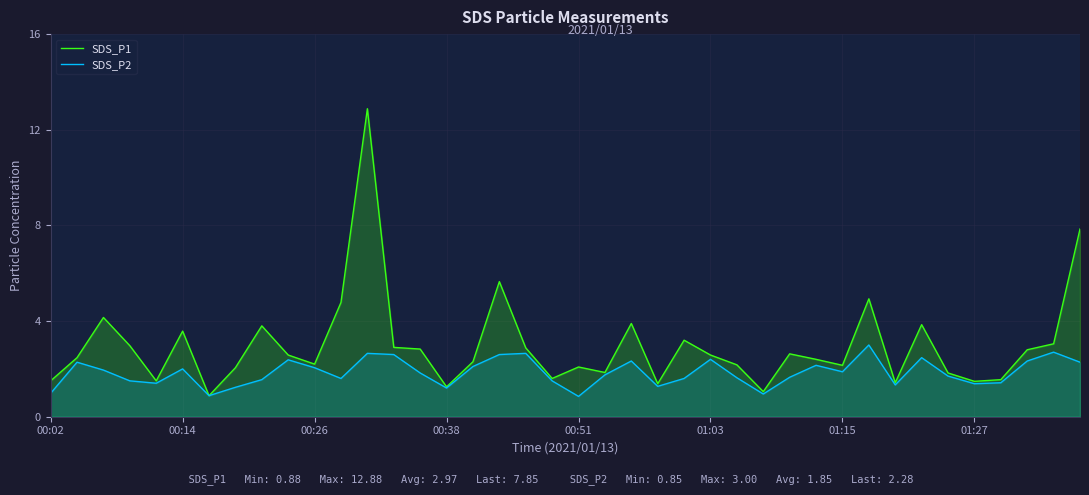

What is the spread (max minus min) of values at 00:51?

1.2